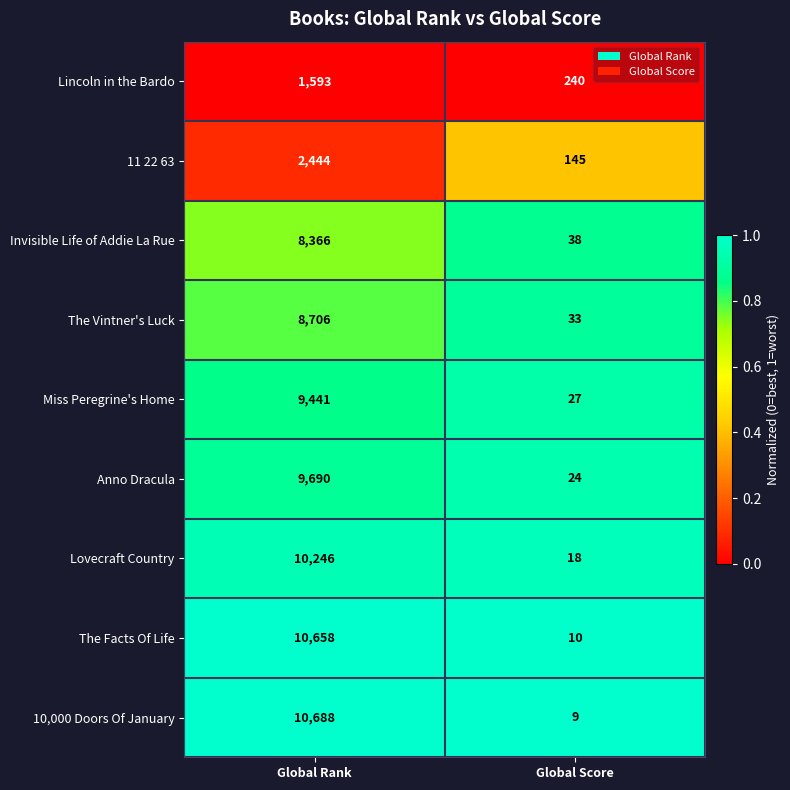

What is the total value across all series at Global Score?

544